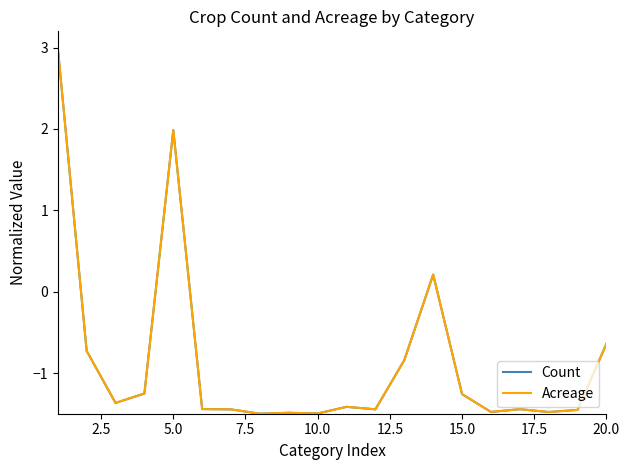

What is the maximum value shown in the chart?

3.0